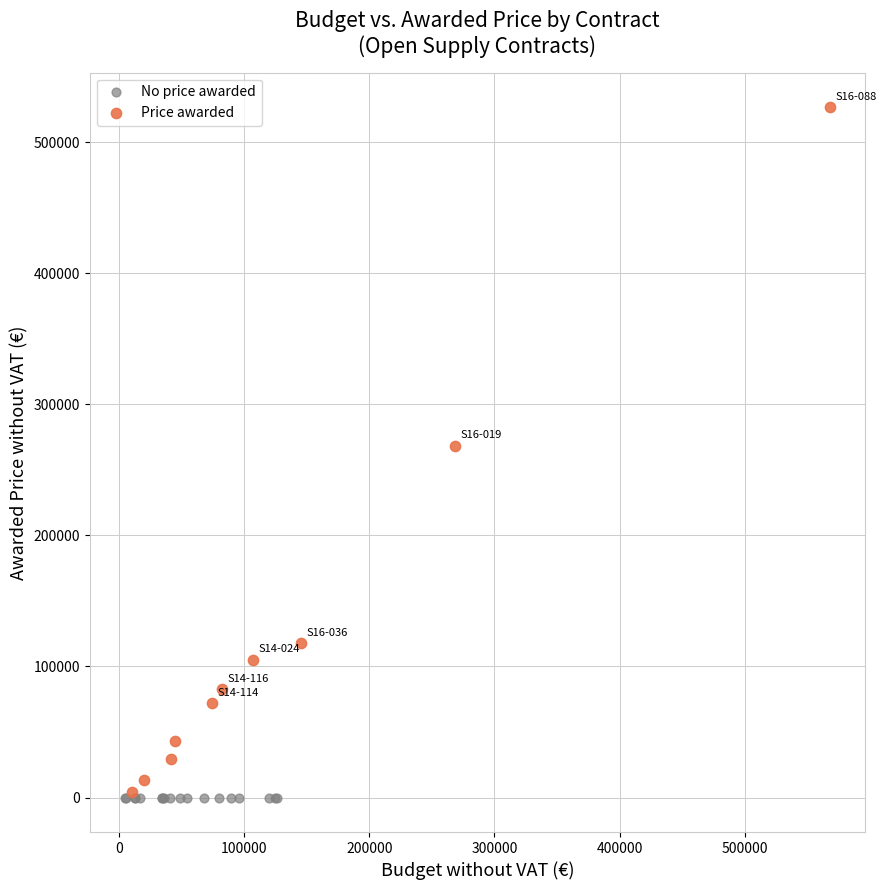

Which series contains the highest Y value?

Price awarded